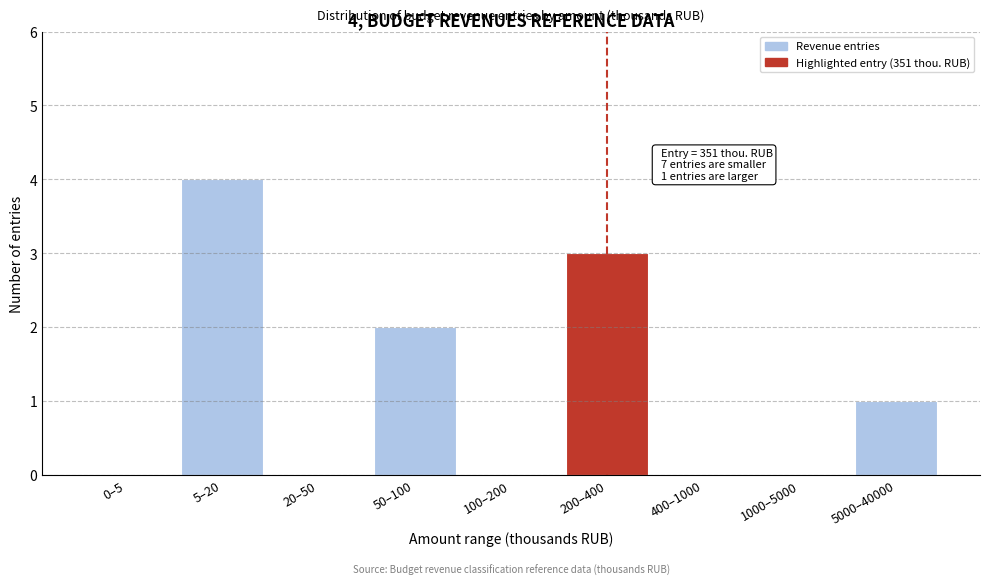

Reading right to left, extract all data points from this chart.

5000–40000=1	1000–5000=0	400–1000=0	200–400=3	100–200=0	50–100=2	20–50=0	5–20=4	0–5=0